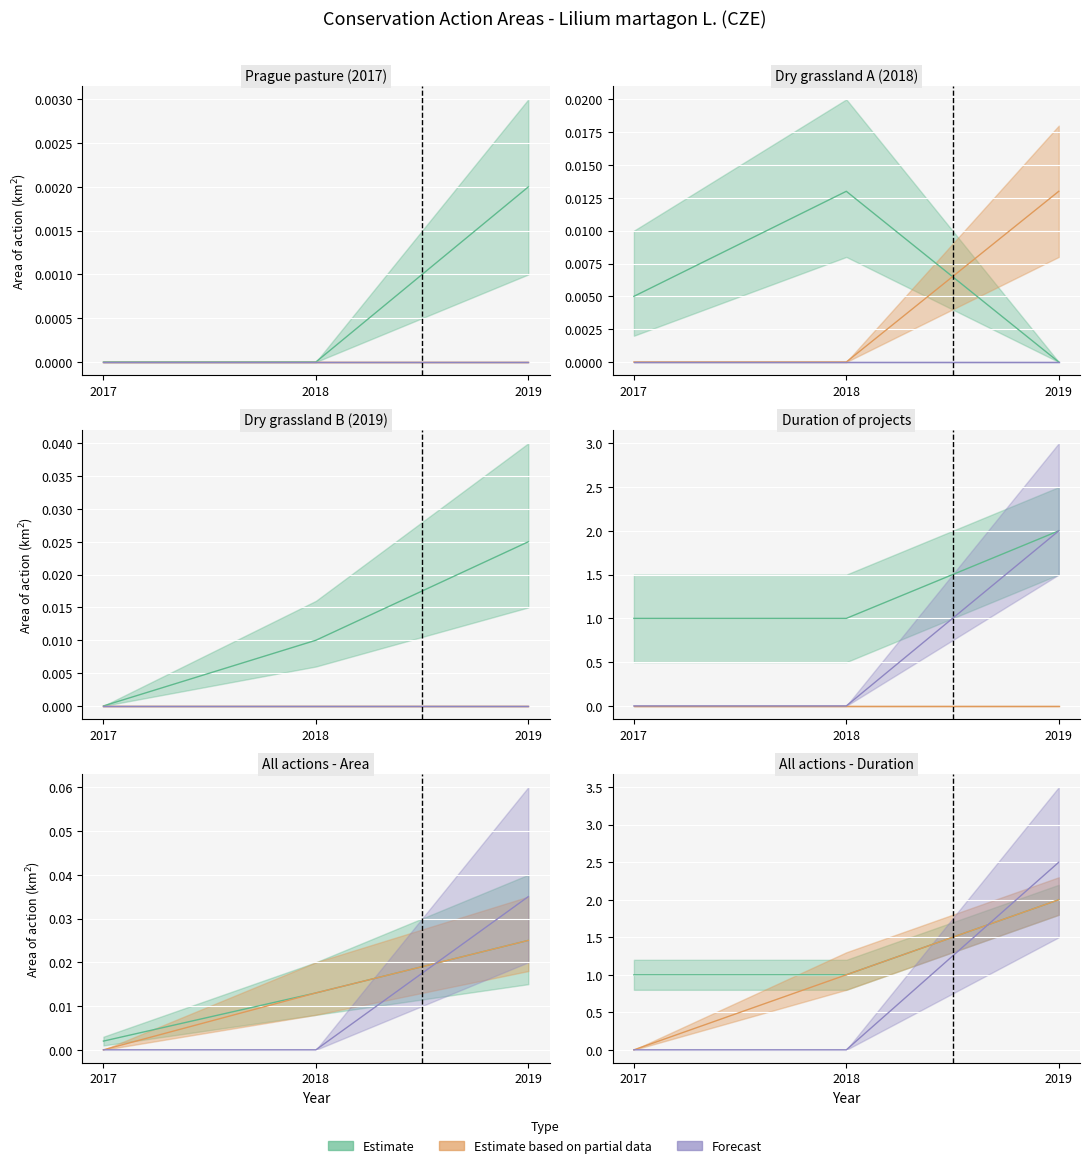

Which category has the lowest value in the Area of action (km2) series?

2017